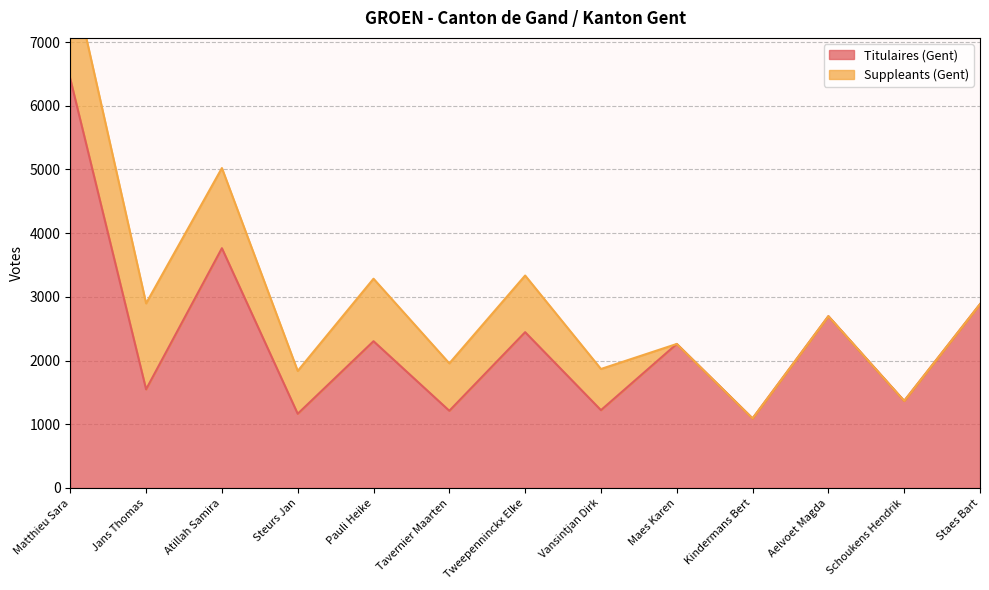

What is the average value?

2338